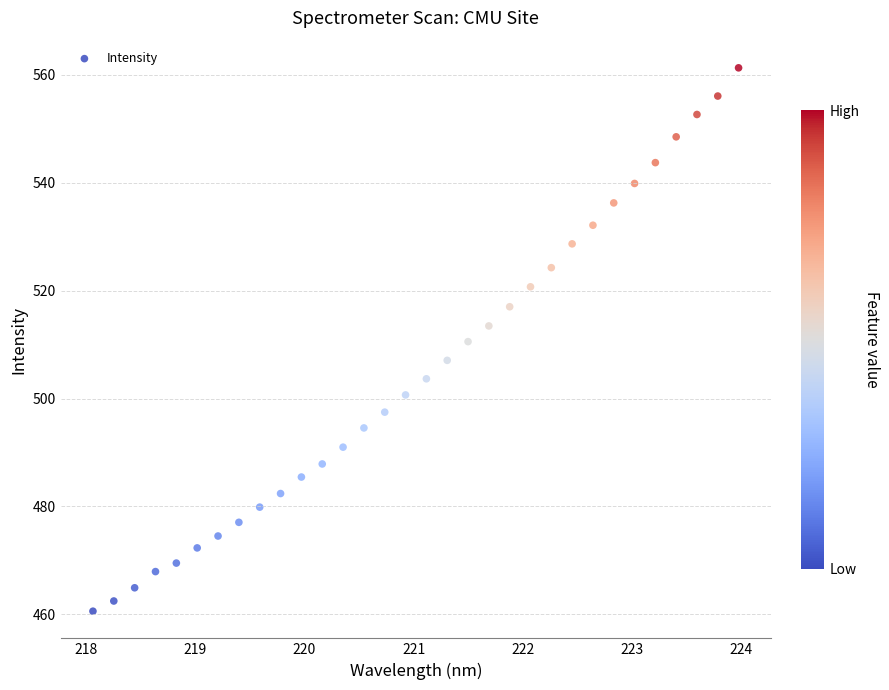

What is the range of Y values (max minus min)?

100.6